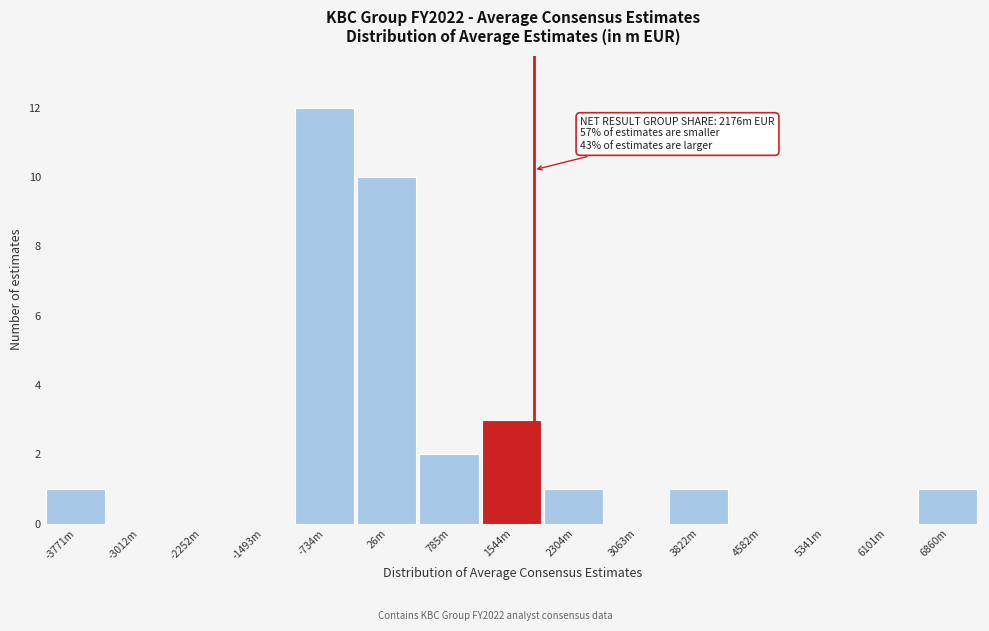

Reading left to right, extract all data points from this chart.

-3771m=1	-3012m=0	-2252m=0	-1493m=0	-734m=12	26m=10	785m=2	1544m=3	2304m=1	3063m=0	3822m=1	4582m=0	5341m=0	6101m=0	6860m=1